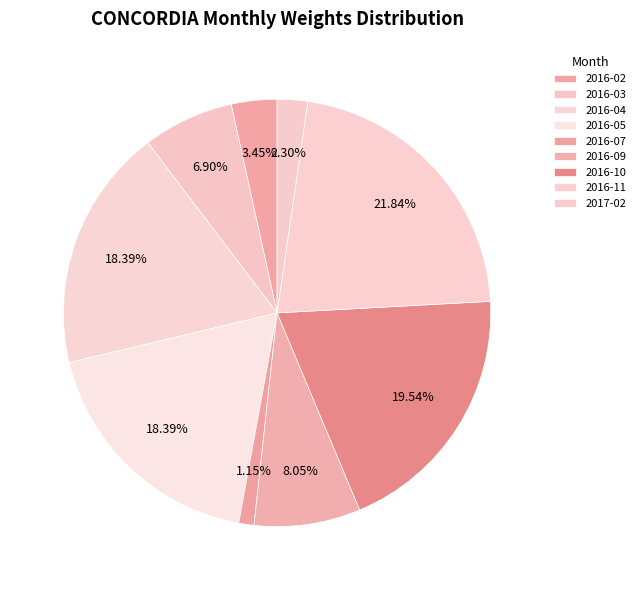

What percentage do 2016-02 and 2016-04 together represent?

21.8%